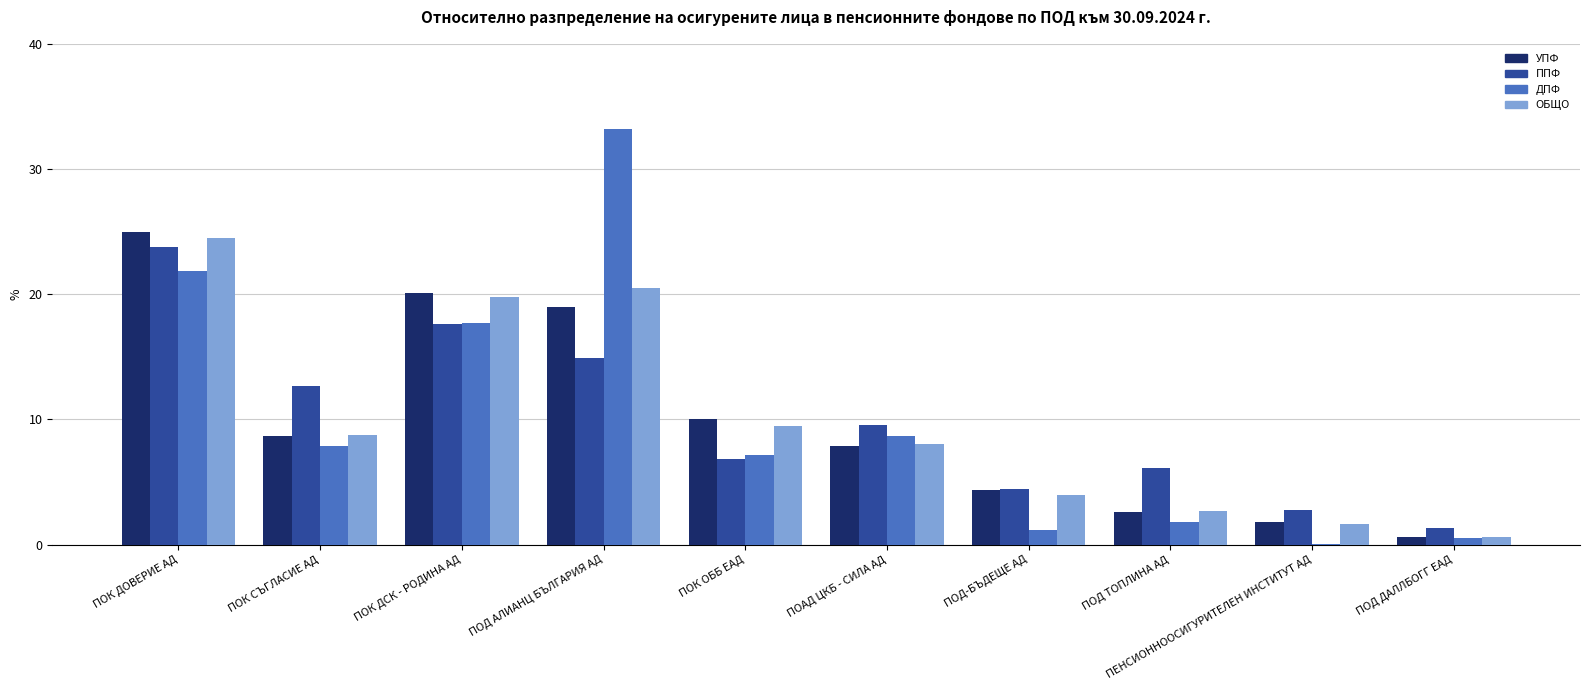

What is the sum of all ОБЩО values?

100.0